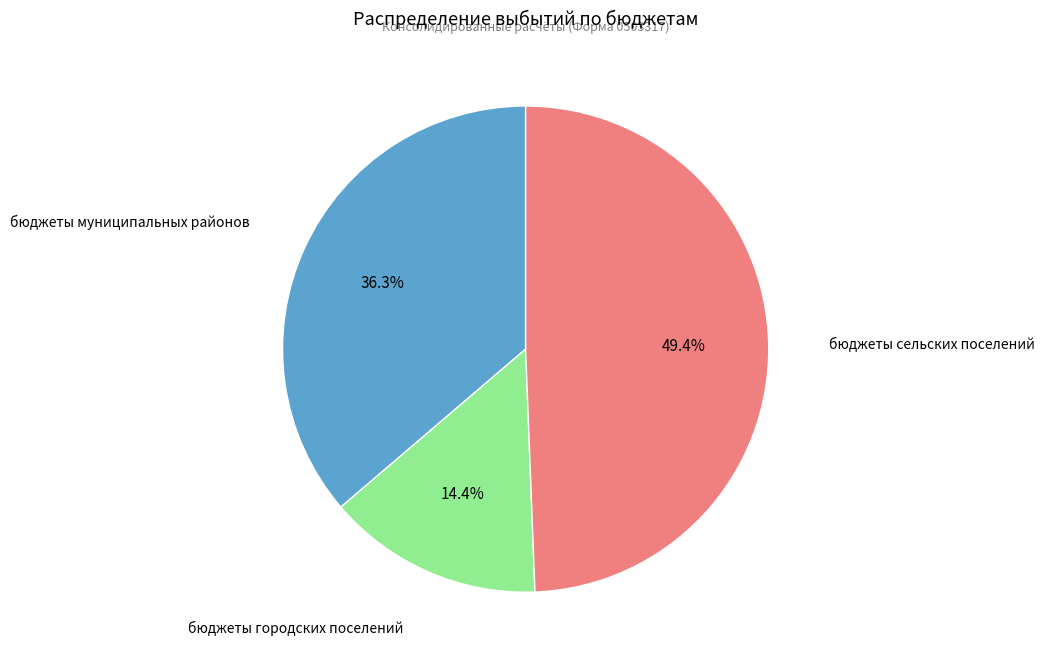

Is there any slice that represents more than half of the pie?

No